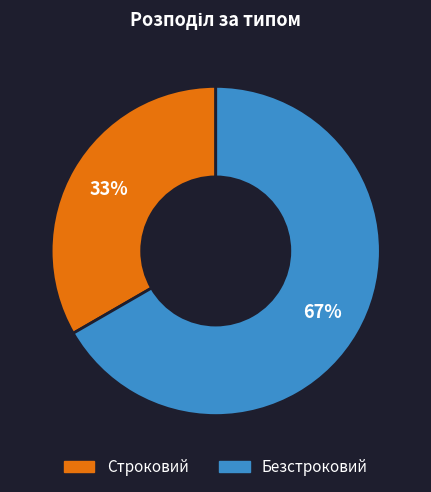

Count the number of slices in the pie.

2